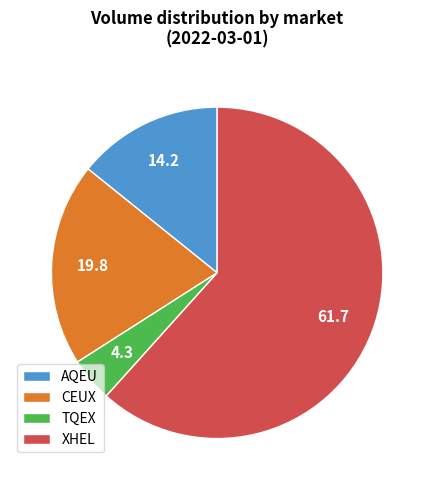

Between TQEX and CEUX, which is larger?

CEUX